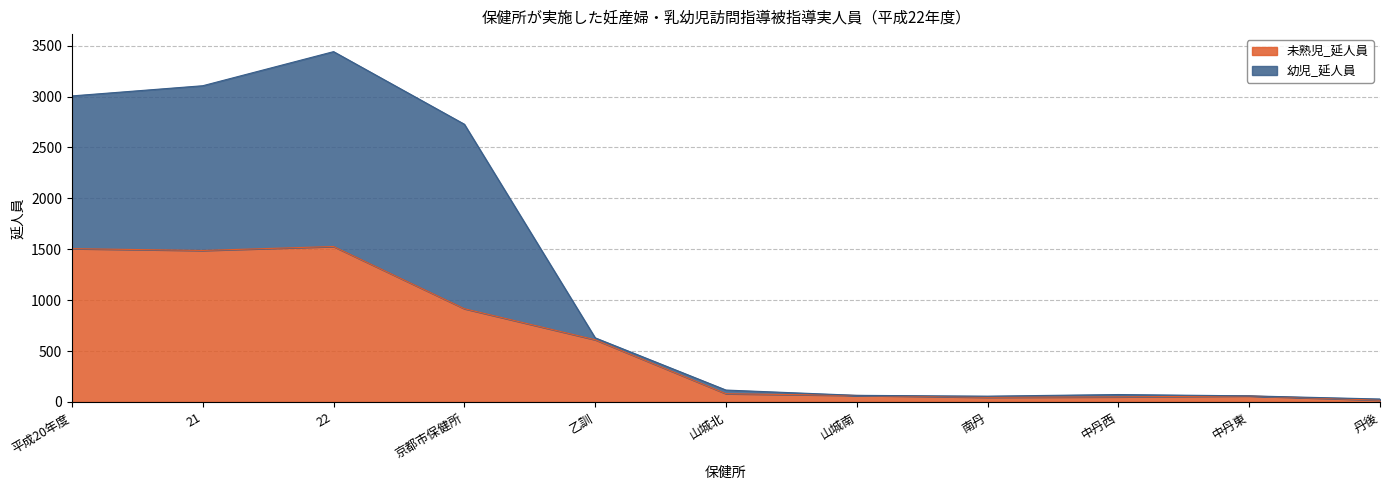

What is the label of the 10th point from the right?

21